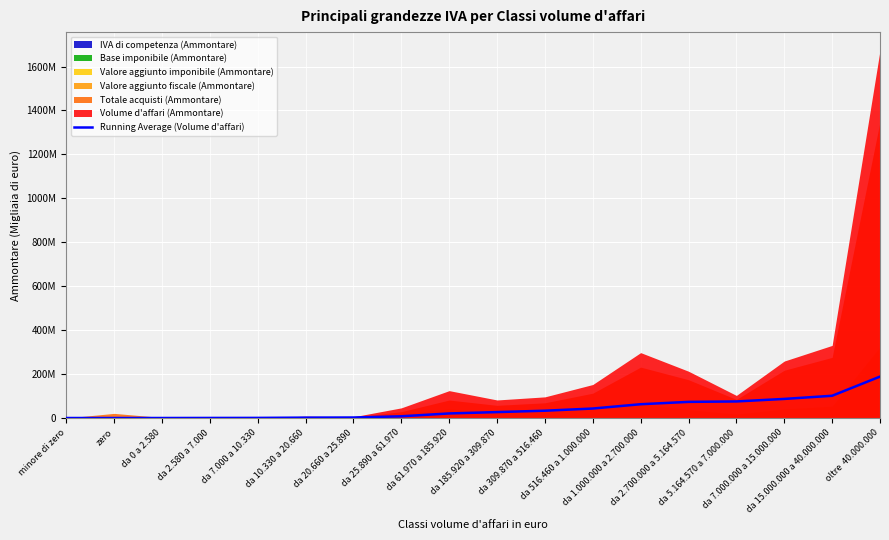

The chart shows a value of 0.0 at minore di zero. True or false?

True